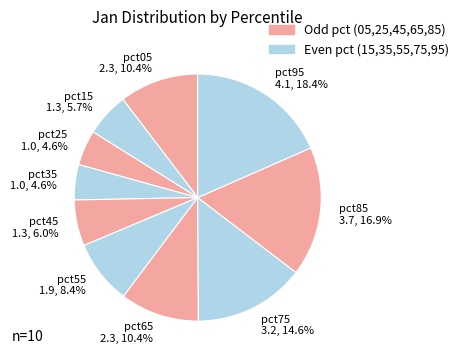

What percentage is NOT represented by pct25?

95.4%